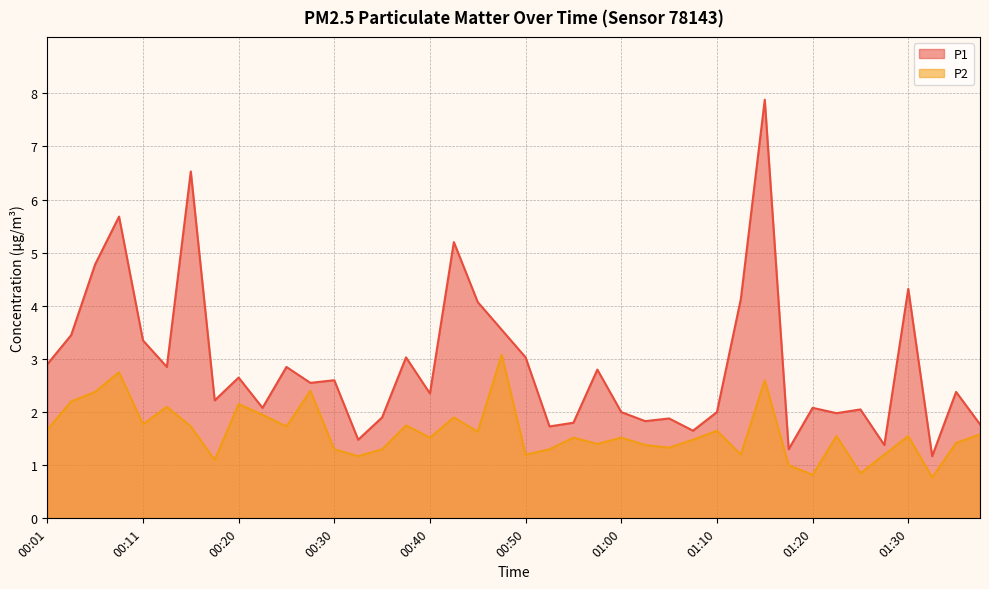

The value of P2 at 00:35 is 1.3. True or false?

True